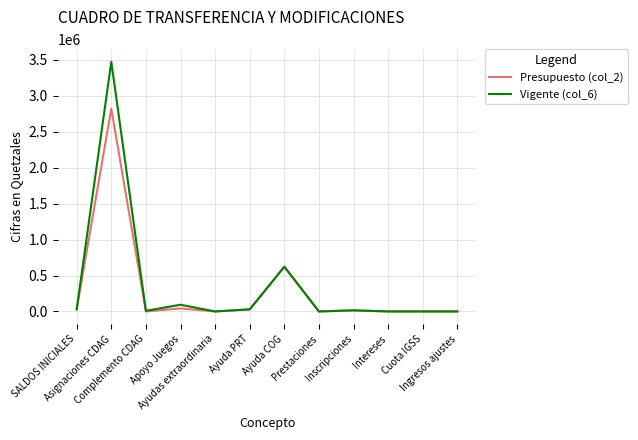

What is the maximum value for Presupuesto (col_2)?

2819587.0